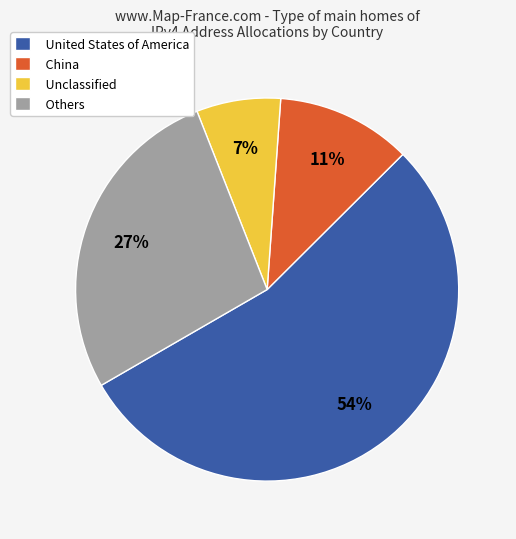

To the nearest percent, what is the difference between the largest and smallest slice percentages?

47%